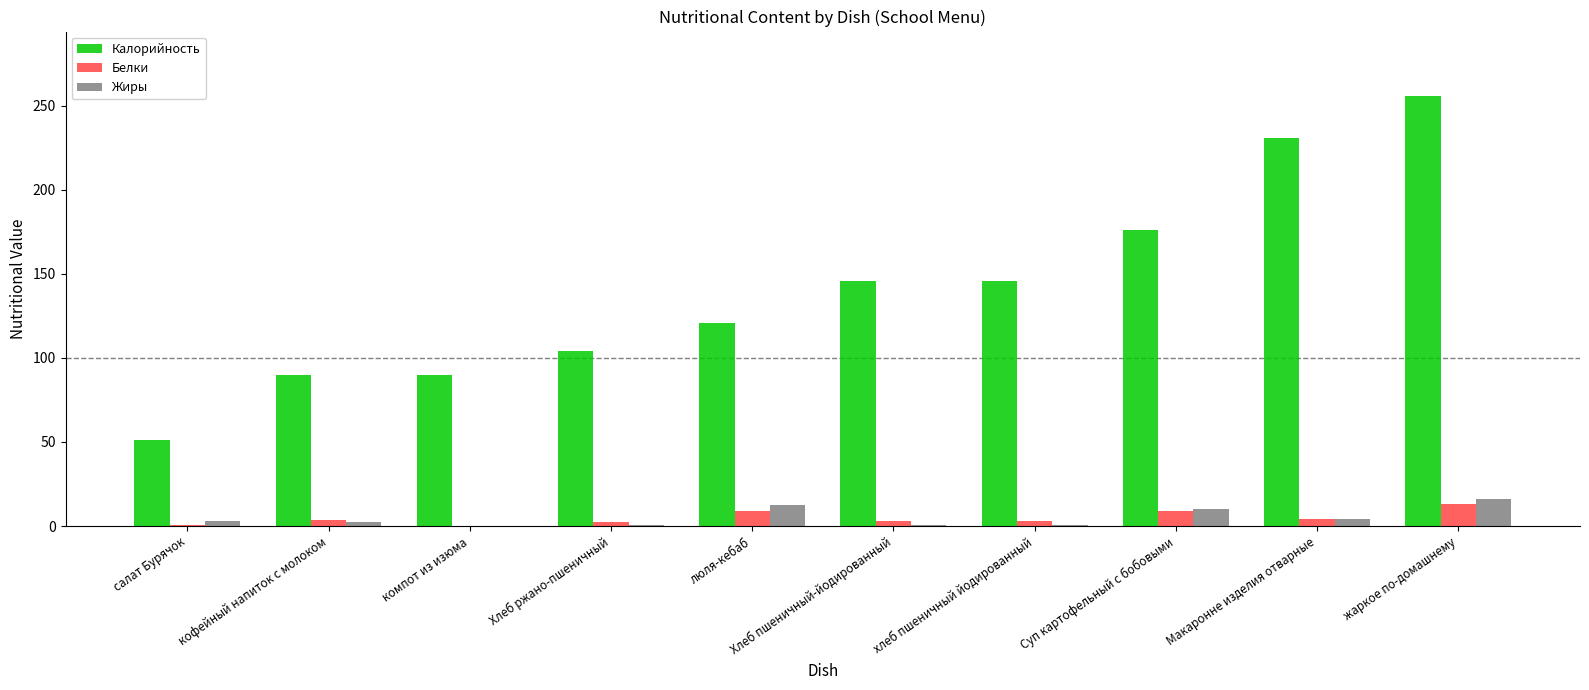

What is the difference between the Калорийность values at хлеб пшеничный йодированный and Макаронне изделия отварные?

85.3